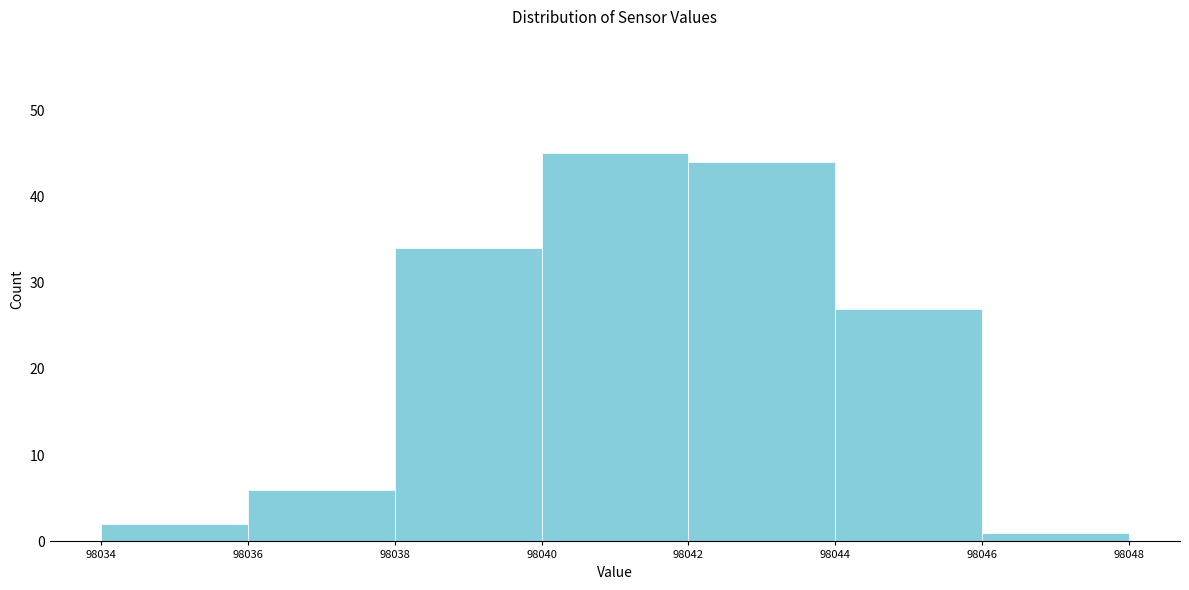

Which range on the x-axis has the tallest bar?

98040 to 98042